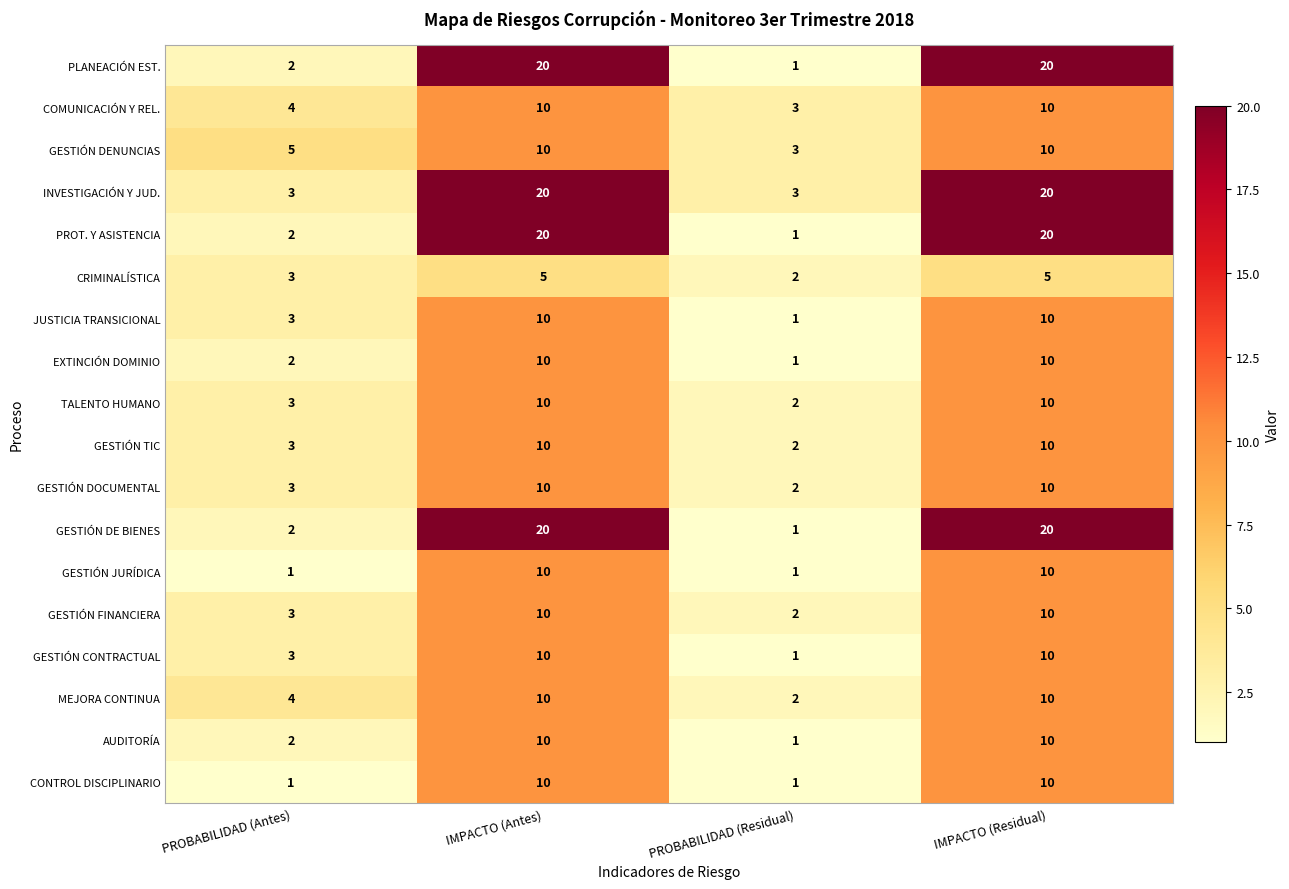

What is the difference between the second highest and minimum values in the CONTROL DISCIPLINARIO series?

9